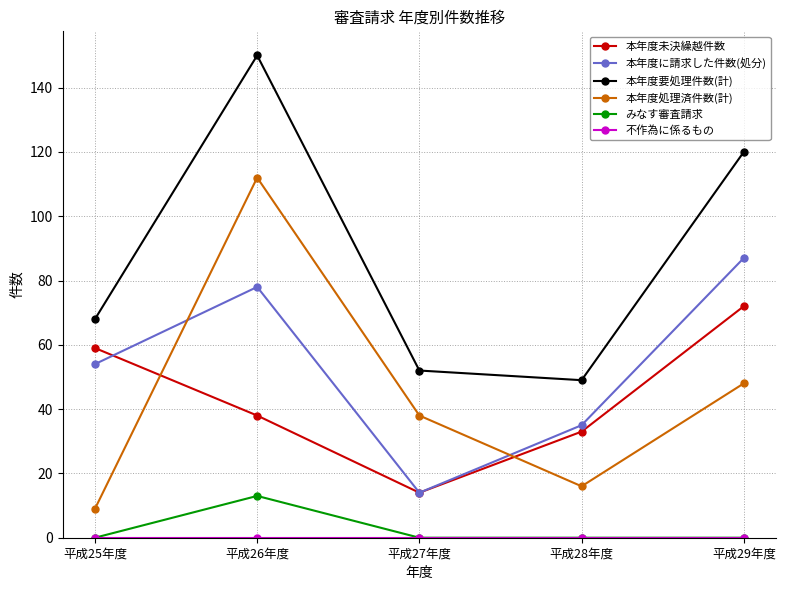

What is the difference between the highest and lowest values at 平成25年度?

68